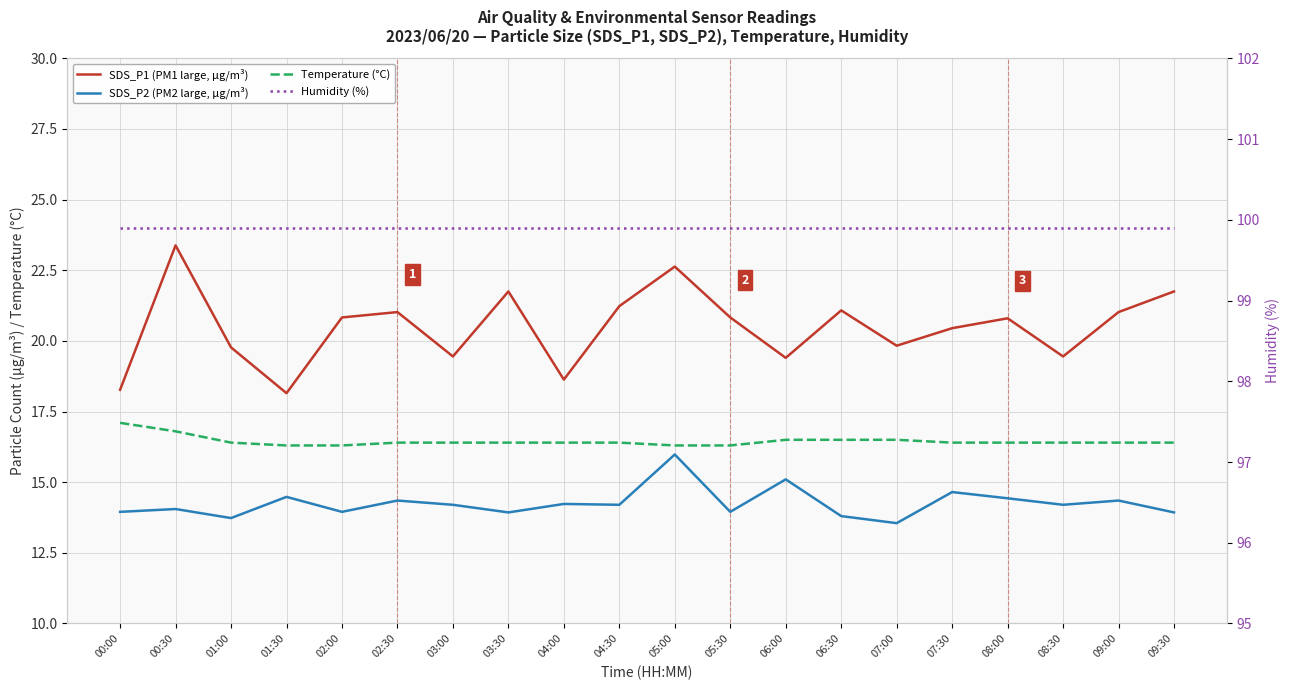

Which category has the lowest value across all series?

07:00